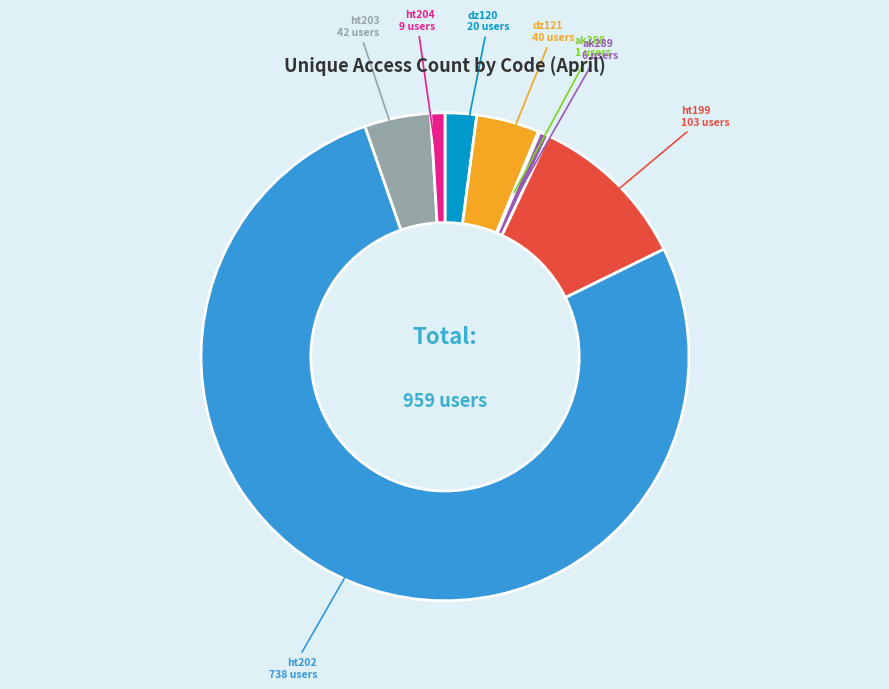

Does any single category account for the majority?

Yes